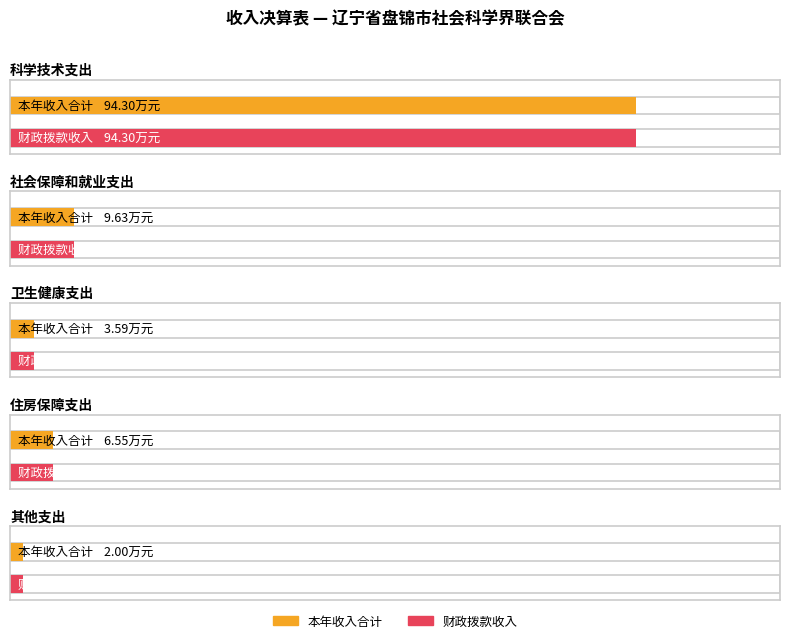

What is the lowest value of the 财政拨款收入 series?

2.0